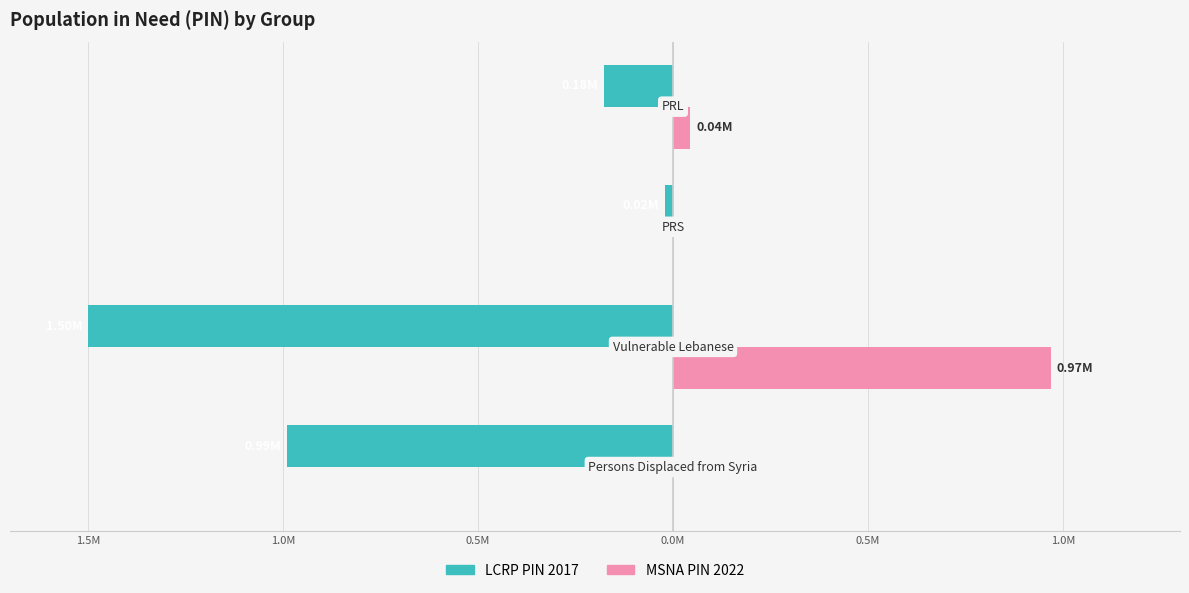

What are all the series names shown in the legend?

LCRP PIN 2017, MSNA PIN 2022